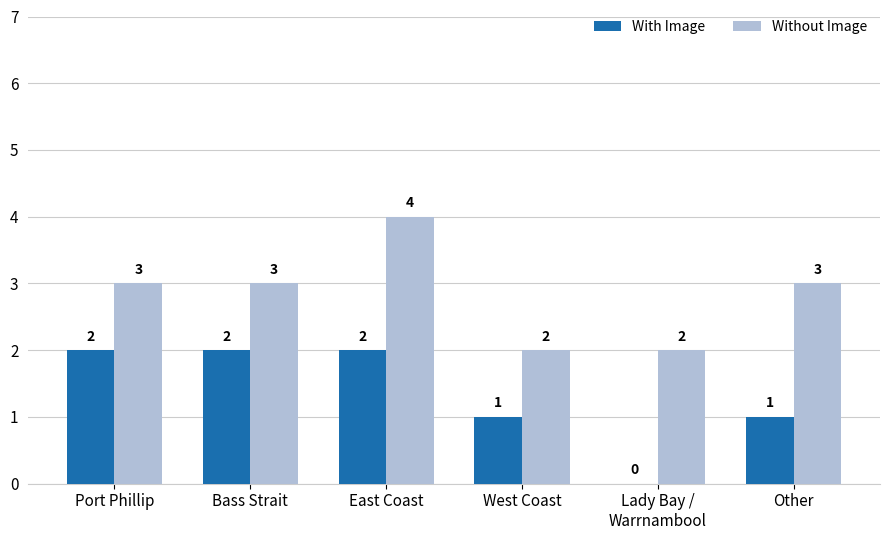

True or false: Without Image has a value of 2 at West Coast.

True